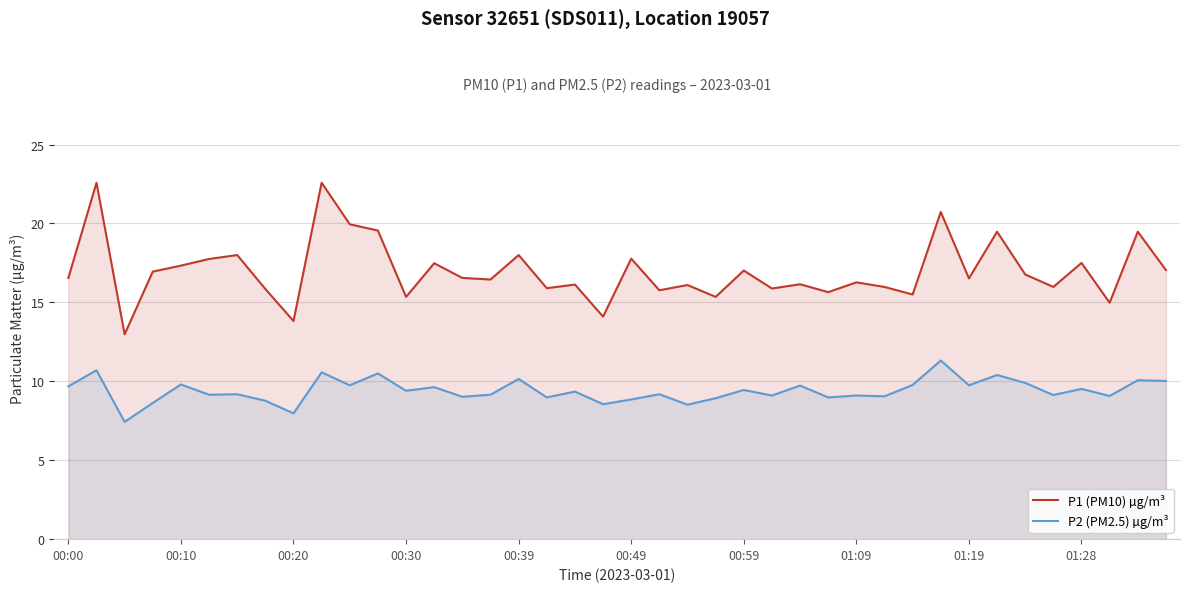

What is the difference between the maximum and minimum values in the P1 (PM10) µg/m³ series?

9.6